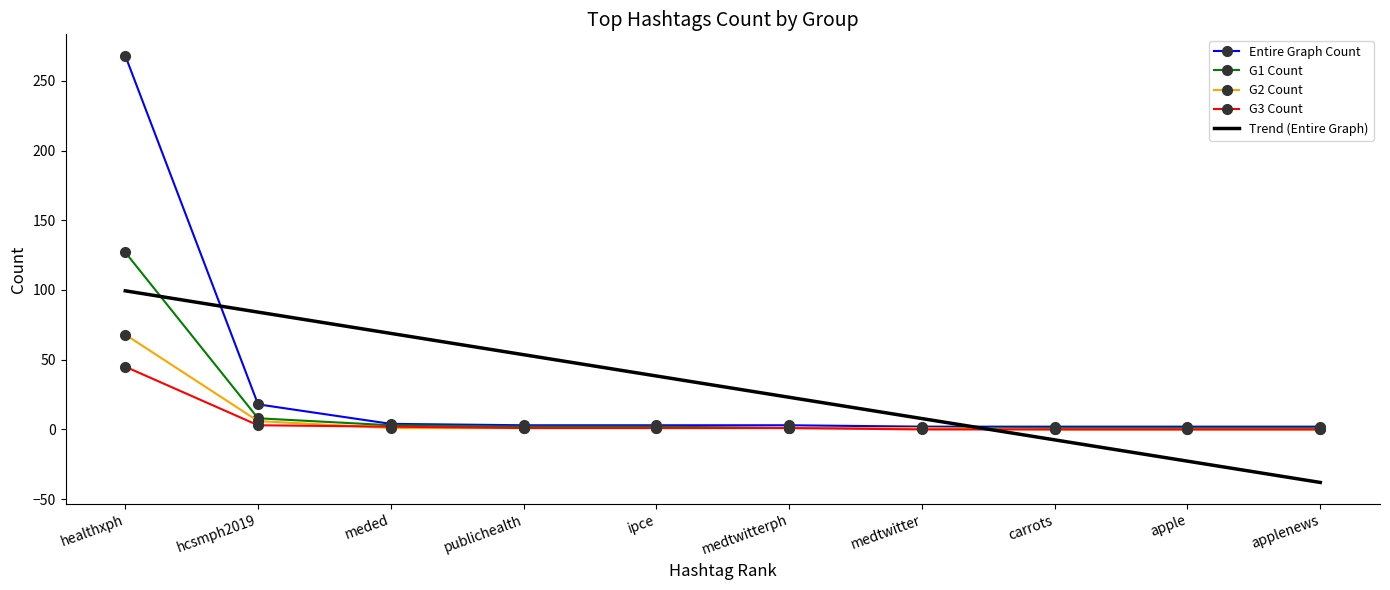

What position from the right is healthxph?

10